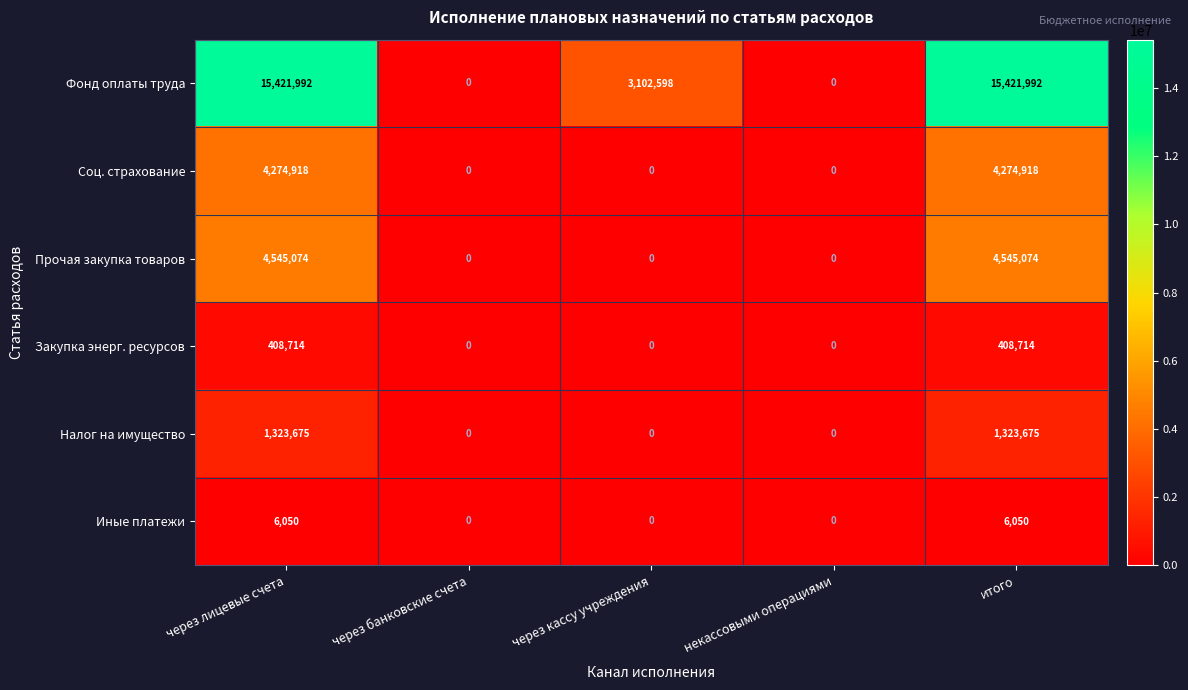

Reading left to right, extract all data points from this chart.

Фонд оплаты труда: через лицевые счета=15421992	через банковские счета=0	через кассу учреждения=3102598	некассовыми операциями=0	итого=15421992
Соц. страхование: через лицевые счета=4274918	через банковские счета=0	через кассу учреждения=0	некассовыми операциями=0	итого=4274918
Прочая закупка товаров: через лицевые счета=4545074	через банковские счета=0	через кассу учреждения=0	некассовыми операциями=0	итого=4545074
Закупка энерг. ресурсов: через лицевые счета=408714	через банковские счета=0	через кассу учреждения=0	некассовыми операциями=0	итого=408714
Налог на имущество: через лицевые счета=1323675	через банковские счета=0	через кассу учреждения=0	некассовыми операциями=0	итого=1323675
Иные платежи: через лицевые счета=6050	через банковские счета=0	через кассу учреждения=0	некассовыми операциями=0	итого=6050